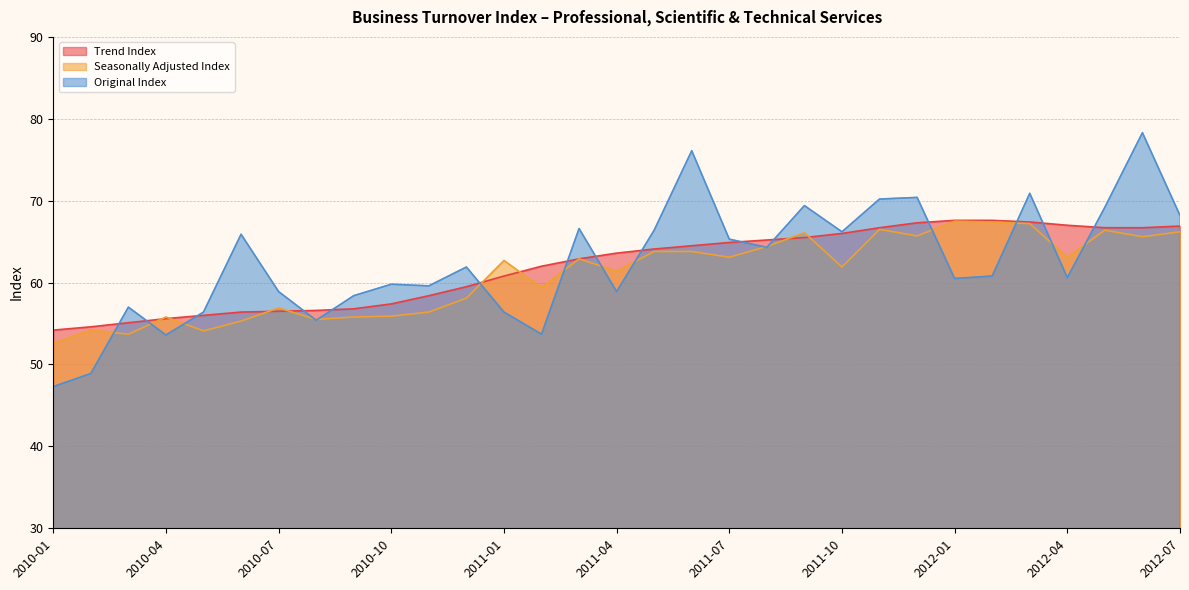

Between which two adjacent categories do Original Index and Trend Index first intersect?

2010-02 and 2010-03